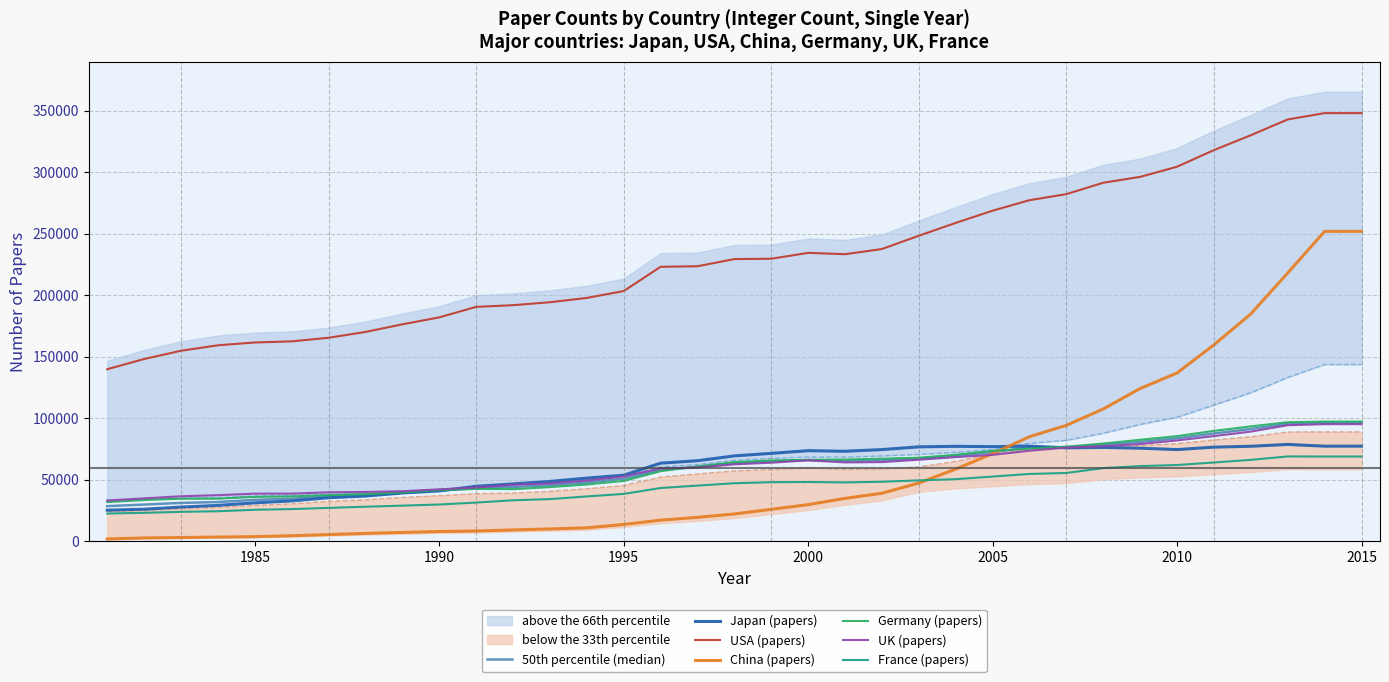

Between 1997 and 2002, which series saw the biggest shift?

China (papers)